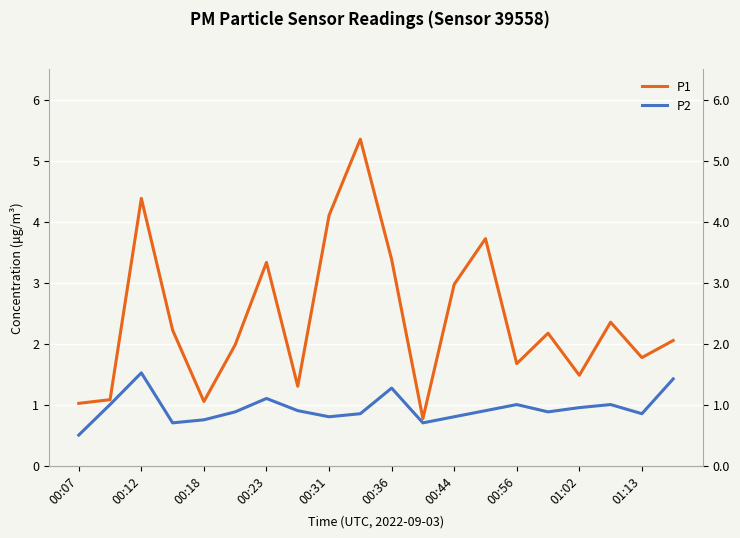

How many data points does each series have?

20